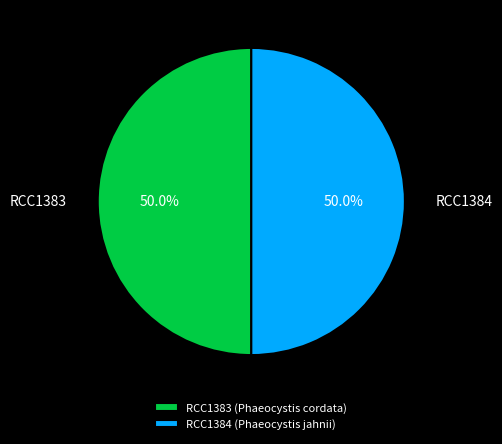

What is the total percentage of RCC1384 and RCC1383?

100.0%